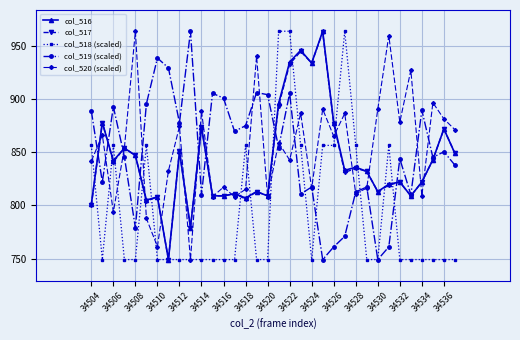

Which series ends up on top after the final intersection of col_518 (scaled) and col_516?

col_516